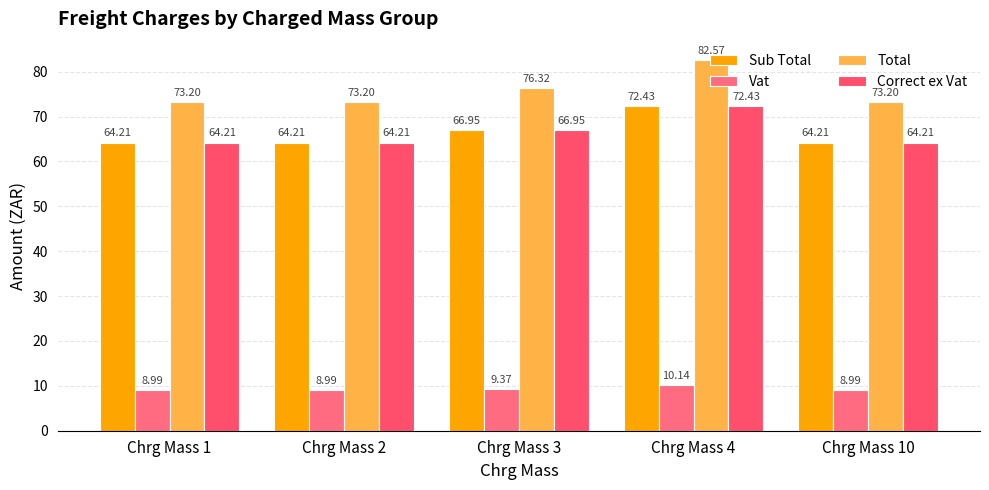

Is it true that Sub Total equals 89.9 at Chrg Mass 10?

False